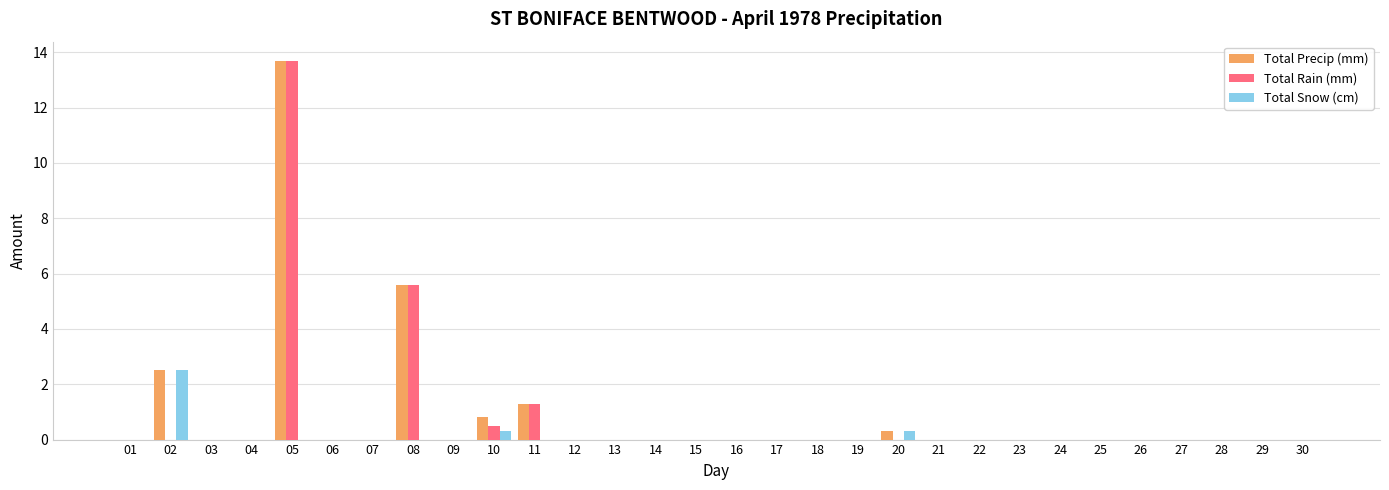

The Total Rain (mm) series shows -5.7 at 30. True or false?

False